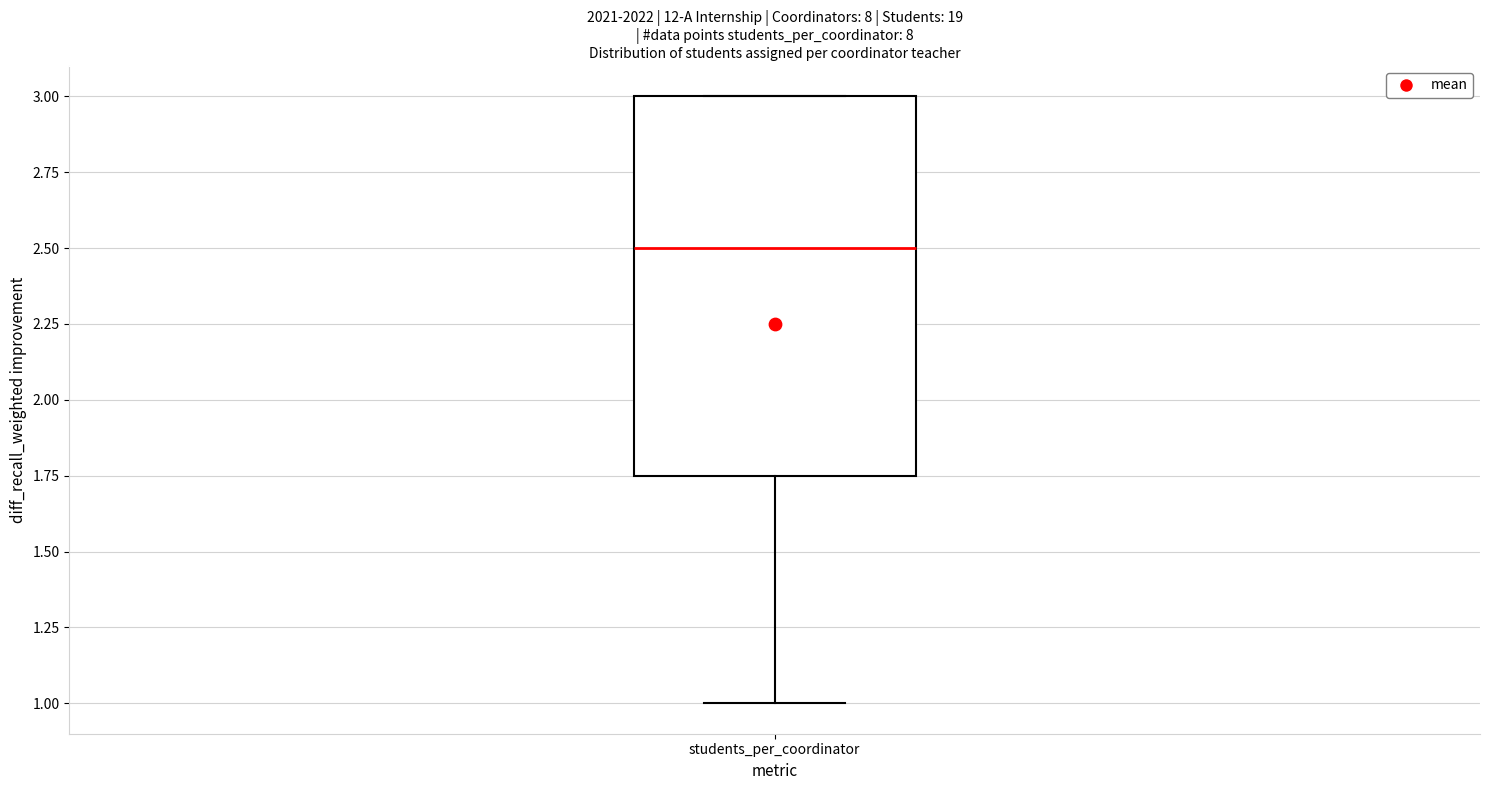

Read this box plot against the y-axis: the position of the median line, the range covered by the box, and the ends of both whiskers. The values are not printed on the chart, so give them approximately, as read against the axis.

median 2.50, box 1.75 to 3.00, whiskers 1.00 to 3.00